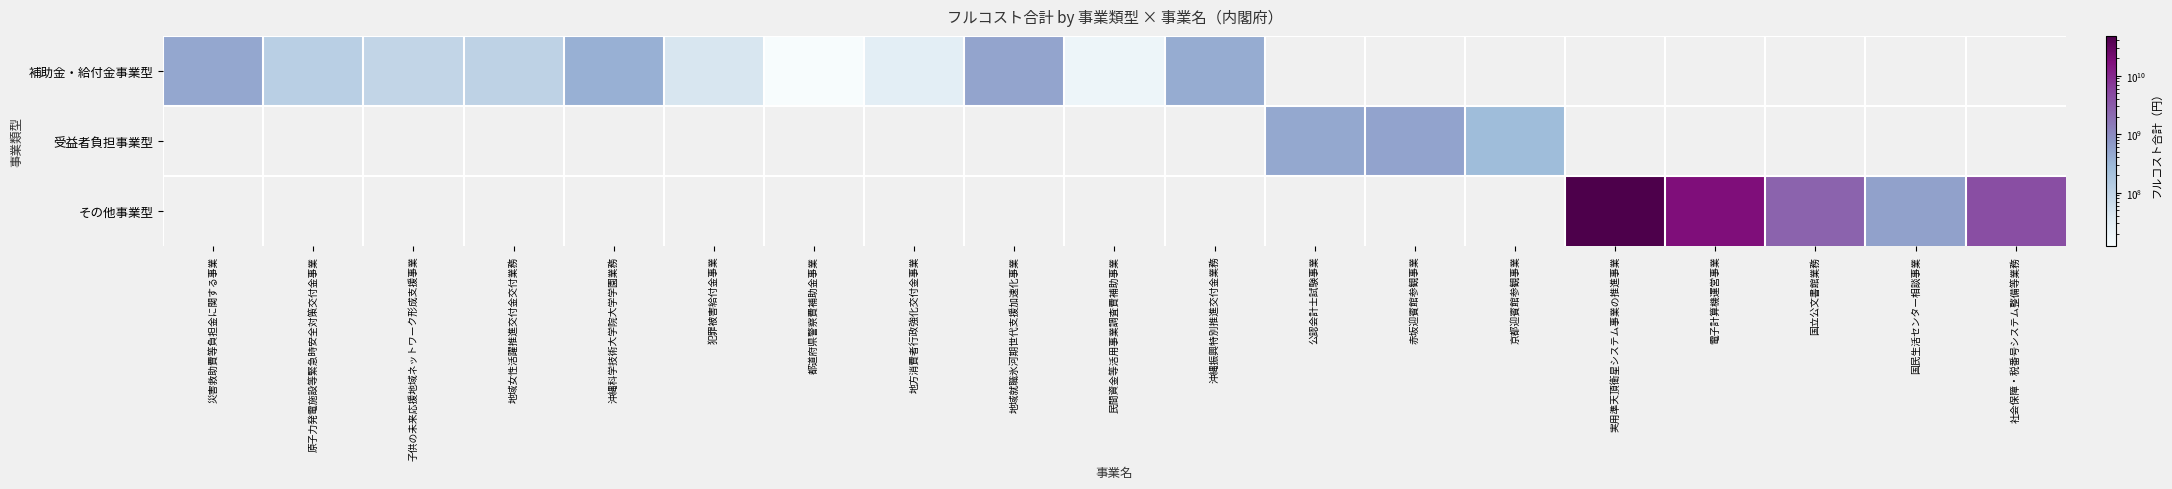

Reading left to right, what are all the values shown in this chart?

補助金・給付金事業型: 災害救助費等負担金に関する事業=484054926	原子力発電施設等緊急時安全対策交付金事業=113895276	子供の未来応援地域ネットワーク形成支援事業=85421457	地域女性活躍推進交付金交付業務=99463168	沖縄科学技術大学院大学学園業務=374905285	犯罪被害給付金事業=43728115	都道府県警察費補助金事業=12243872	地方消費者行政強化交付金事業=29291826	地域就職氷河期世代支援加速化事業=511037472	民間資金等活用事業調査費補助事業=18982546	沖縄振興特別推進交付金業務=427107287	公認会計士試験事業=0	赤坂迎賓館参観事業=0	京都迎賓館参観事業=0	実用準天頂衛星システム事業の推進事業=0	電子計算機運営事業=0	国立公文書館業務=0	国民生活センター相談事業=0	社会保障・税番号システム整備等業務=0
受益者負担事業型: 災害救助費等負担金に関する事業=0	原子力発電施設等緊急時安全対策交付金事業=0	子供の未来応援地域ネットワーク形成支援事業=0	地域女性活躍推進交付金交付業務=0	沖縄科学技術大学院大学学園業務=0	犯罪被害給付金事業=0	都道府県警察費補助金事業=0	地方消費者行政強化交付金事業=0	地域就職氷河期世代支援加速化事業=0	民間資金等活用事業調査費補助事業=0	沖縄振興特別推進交付金業務=0	公認会計士試験事業=465869231	赤坂迎賓館参観事業=521507355	京都迎賓館参観事業=257437508	実用準天頂衛星システム事業の推進事業=0	電子計算機運営事業=0	国立公文書館業務=0	国民生活センター相談事業=0	社会保障・税番号システム整備等業務=0
その他事業型: 災害救助費等負担金に関する事業=0	原子力発電施設等緊急時安全対策交付金事業=0	子供の未来応援地域ネットワーク形成支援事業=0	地域女性活躍推進交付金交付業務=0	沖縄科学技術大学院大学学園業務=0	犯罪被害給付金事業=0	都道府県警察費補助金事業=0	地方消費者行政強化交付金事業=0	地域就職氷河期世代支援加速化事業=0	民間資金等活用事業調査費補助事業=0	沖縄振興特別推進交付金業務=0	公認会計士試験事業=0	赤坂迎賓館参観事業=0	京都迎賓館参観事業=0	実用準天頂衛星システム事業の推進事業=47810154686	電子計算機運営事業=17085860322	国立公文書館業務=2579717773	国民生活センター相談事業=567597735	社会保障・税番号システム整備等業務=4247555720